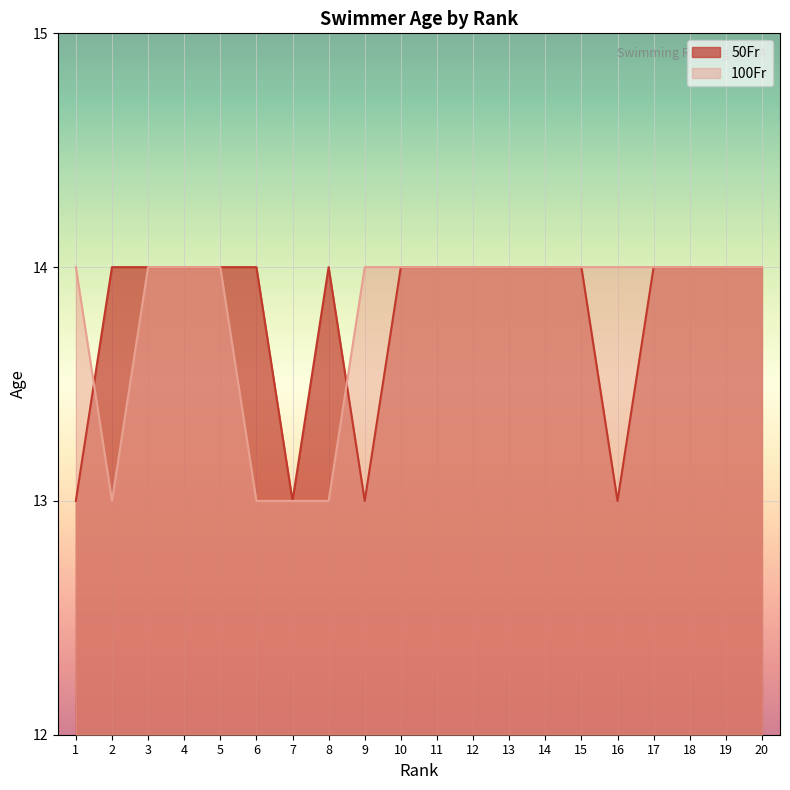

Reading right to left, list all the values displayed in this chart.

50Fr: 20=14	19=14	18=14	17=14	16=13	15=14	14=14	13=14	12=14	11=14	10=14	9=13	8=14	7=13	6=14	5=14	4=14	3=14	2=14	1=13
100Fr: 20=14	19=14	18=14	17=14	16=14	15=14	14=14	13=14	12=14	11=14	10=14	9=14	8=13	7=13	6=13	5=14	4=14	3=14	2=13	1=14